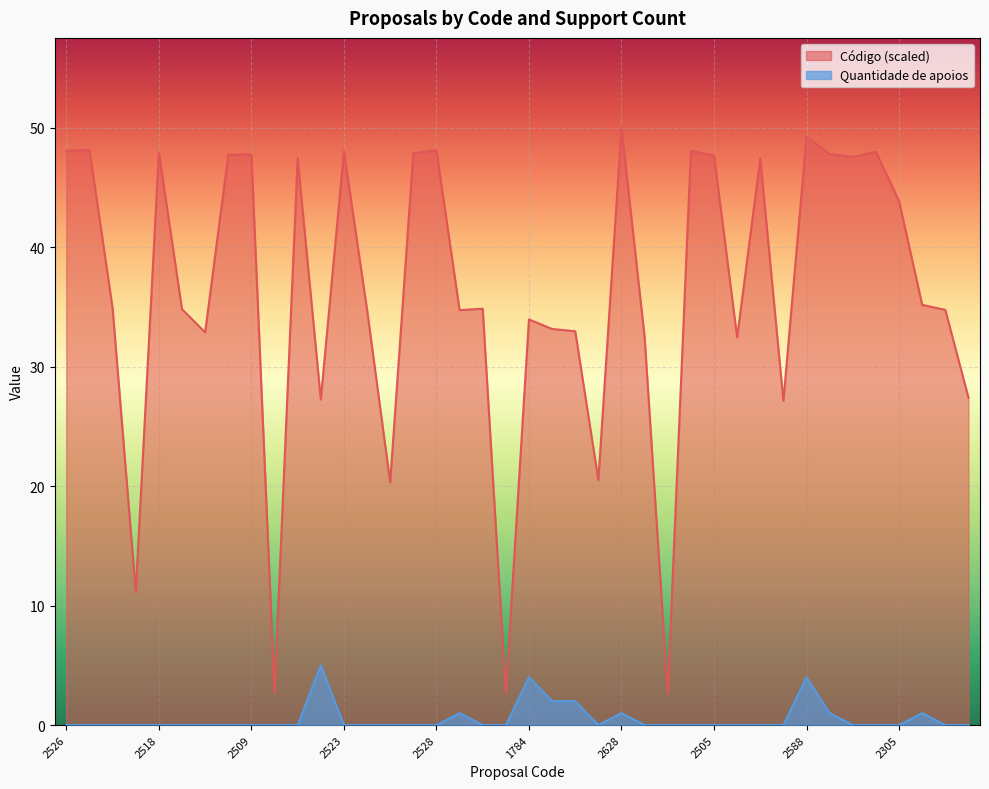

How many Quantidade de apoios values are between 0 and 1?

35